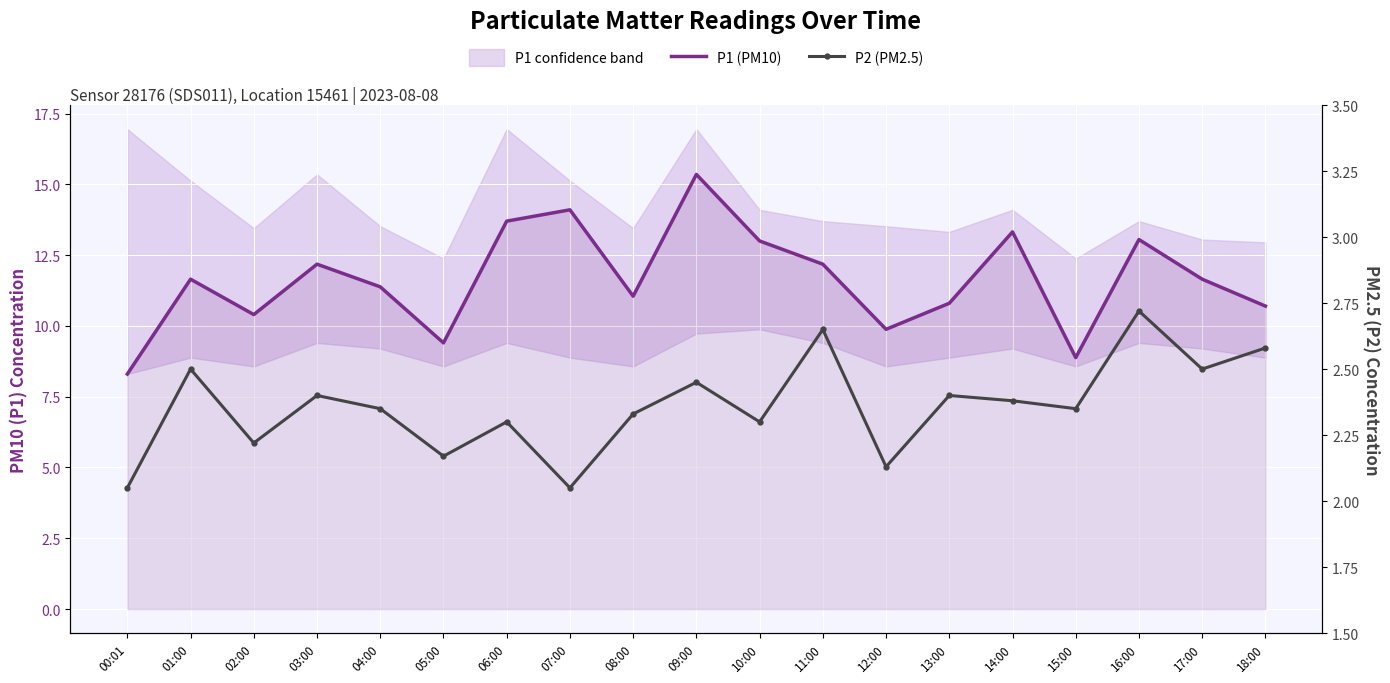

What is the spread (max minus min) of values at 02:00?

8.2